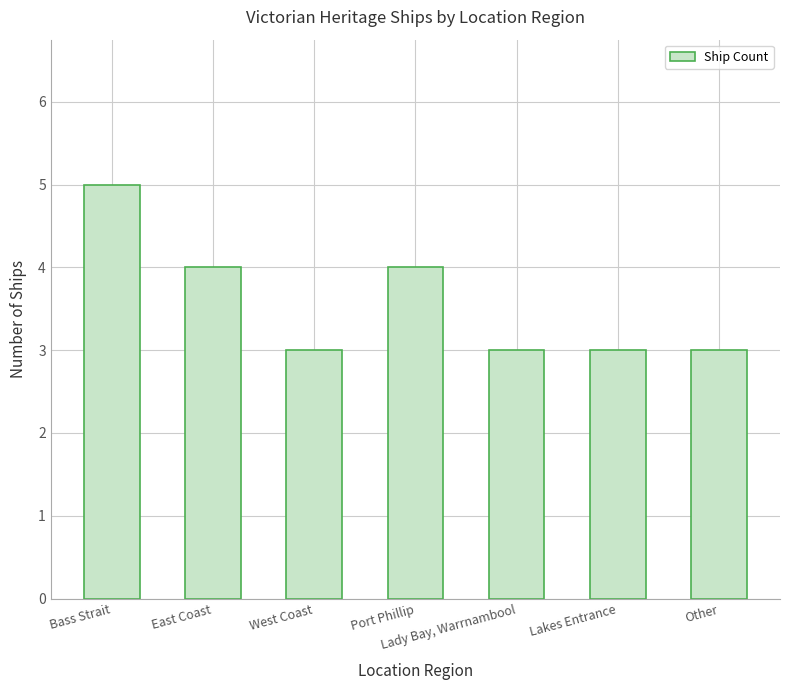

Reading left to right, what are all the values shown in this chart?

5	4	3	4	3	3	3